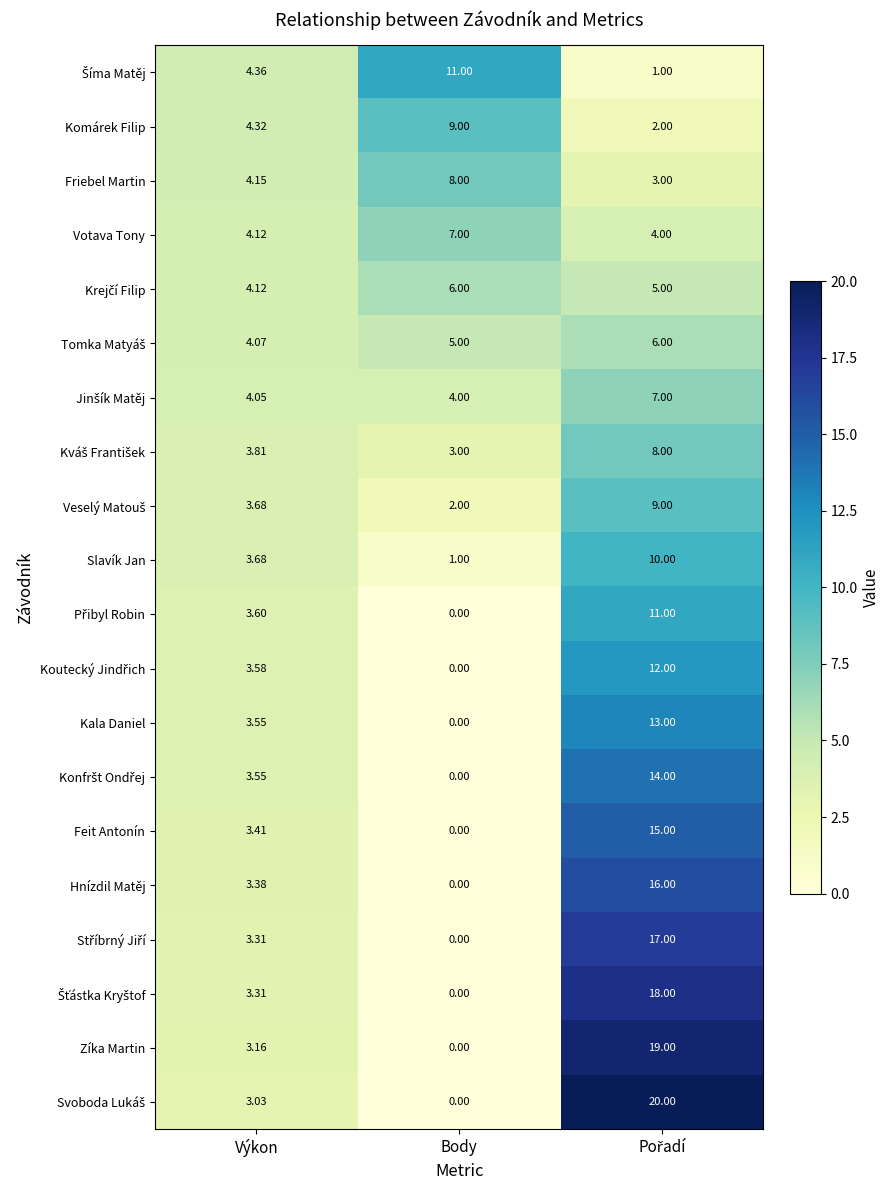

Which category has the lowest value across all series?

Body